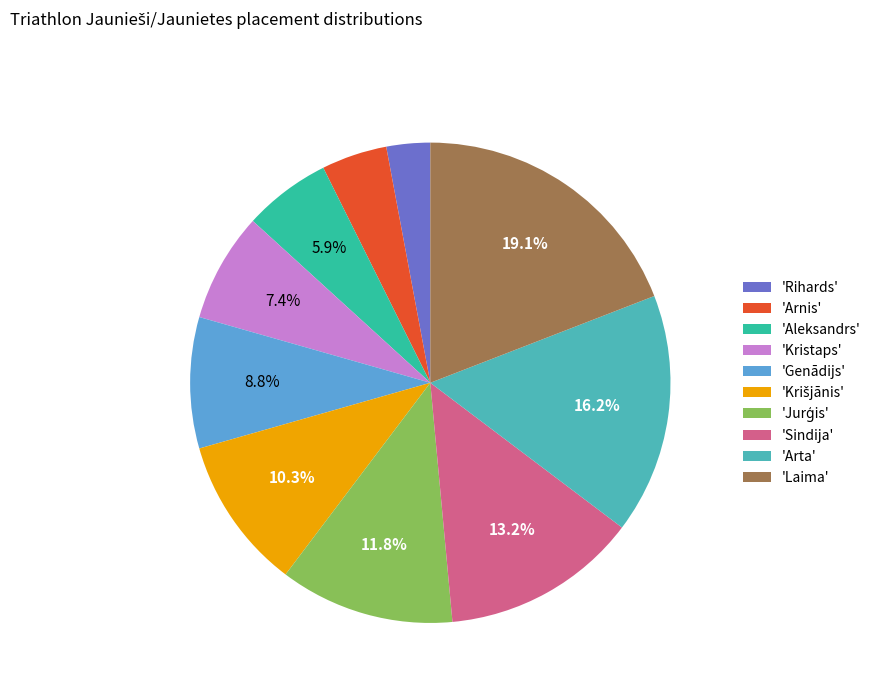

Combined, do 'Arta' and 'Laima' account for over 50%?

No